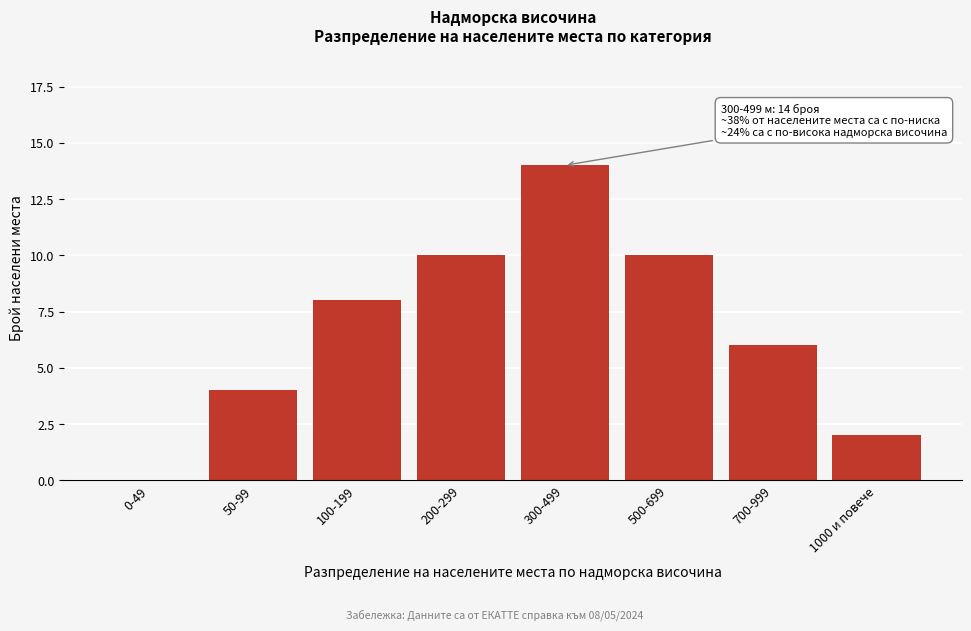

Reading left to right, what are all the values shown in this chart?

0-49=0	50-99=4	100-199=8	200-299=10	300-499=14	500-699=10	700-999=6	1000 и повече=2